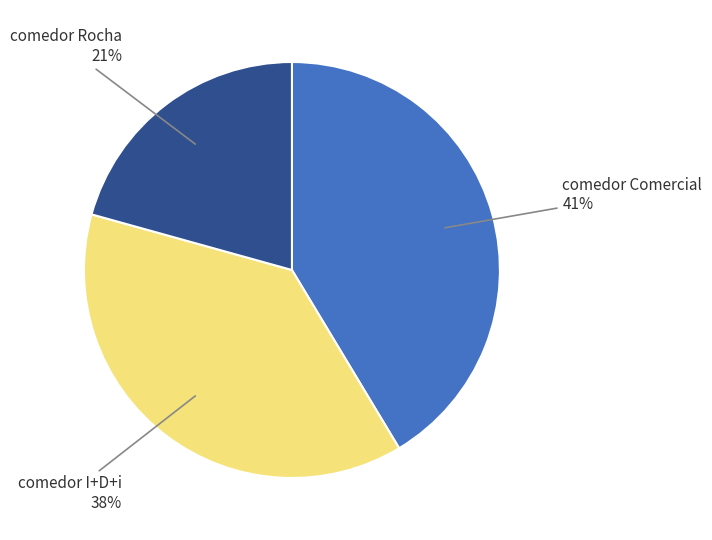

Count the number of slices in the pie.

3